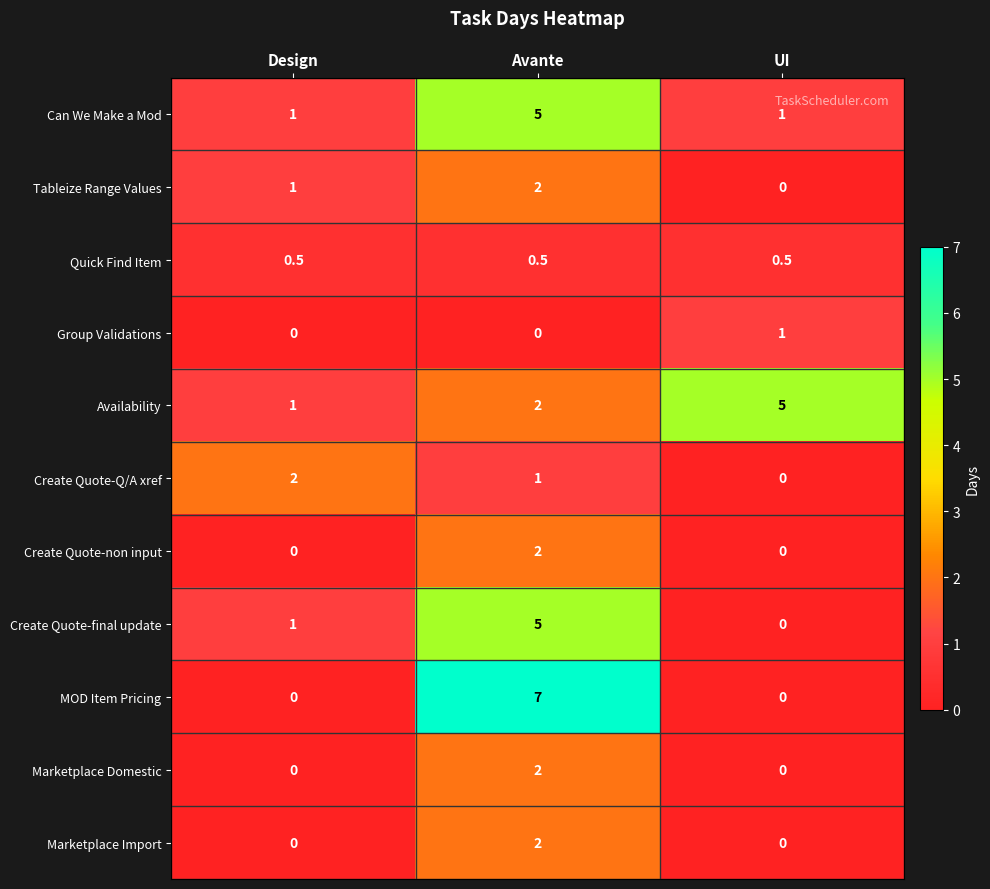

At which category is the sum across all series the highest?

Avante